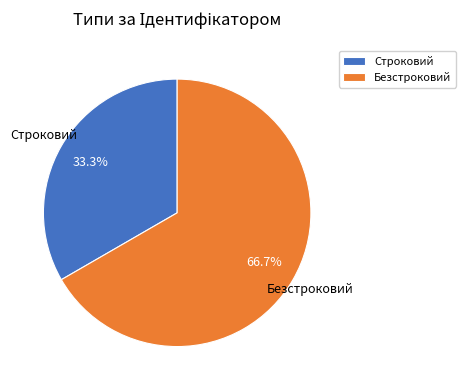

What is the ratio of the value at Строковий to the value at Безстроковий?

0.5